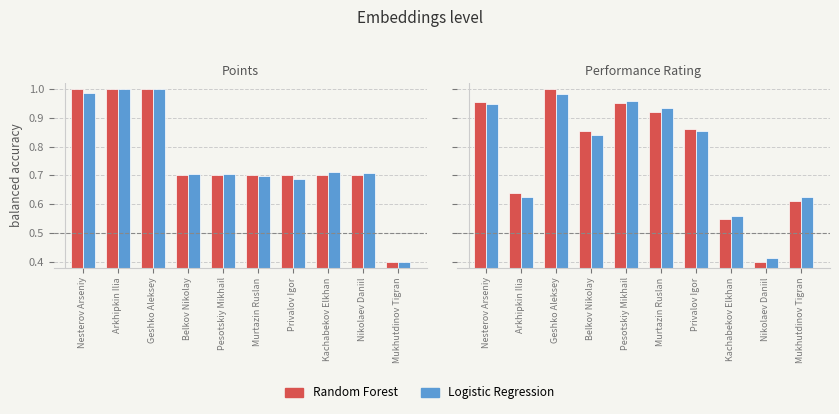

Is the value of Logistic Regression at Kachabekov Elkhan greater than the value of Random Forest at Nesterov Arseniy?

No